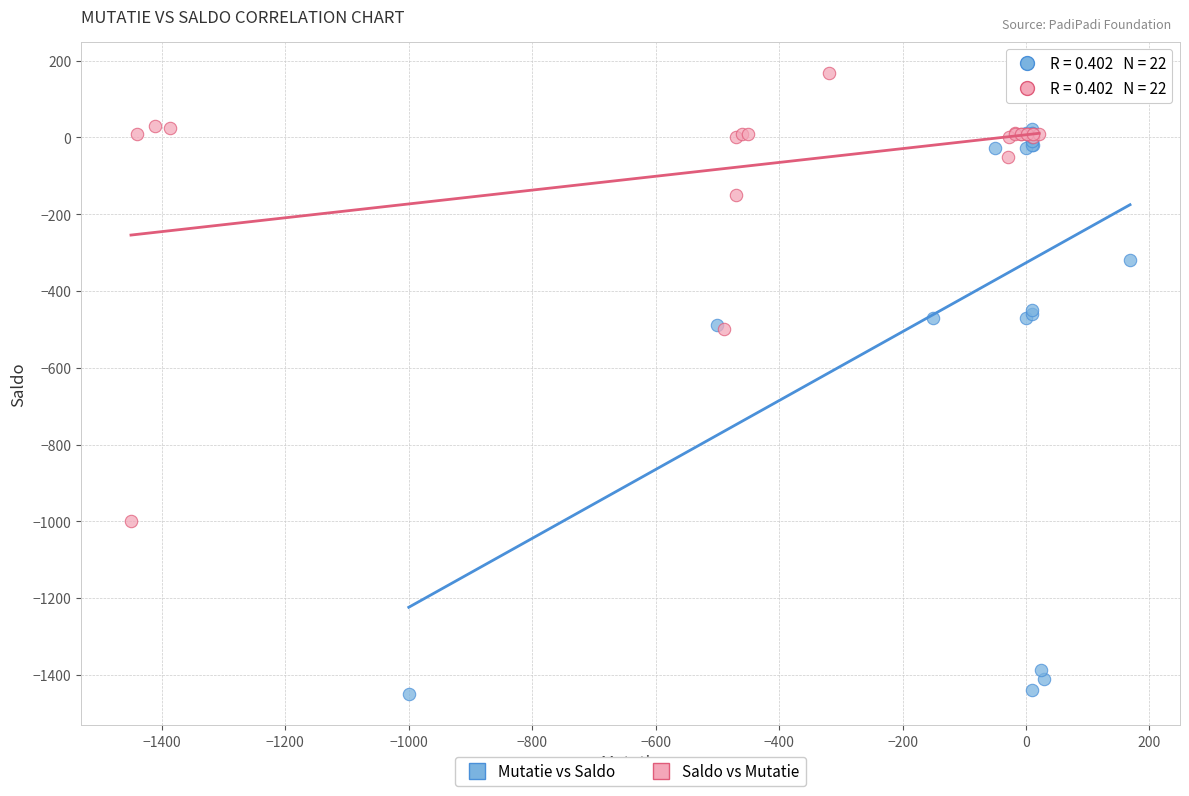

Which series reaches the maximum Y coordinate?

Saldo vs Mutatie